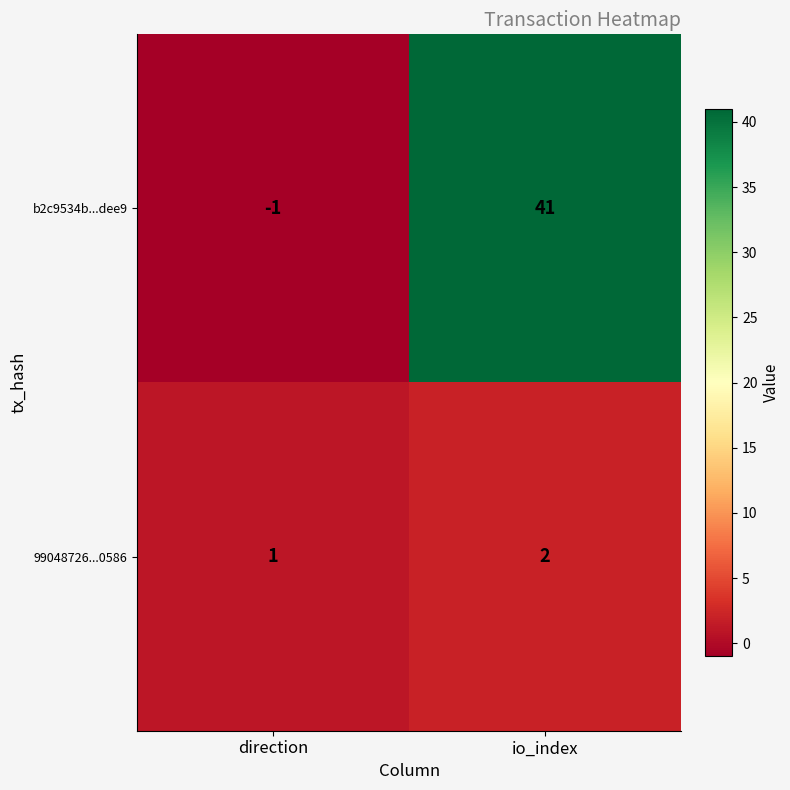

At which label is 99048726...0586 closest to 1?

direction